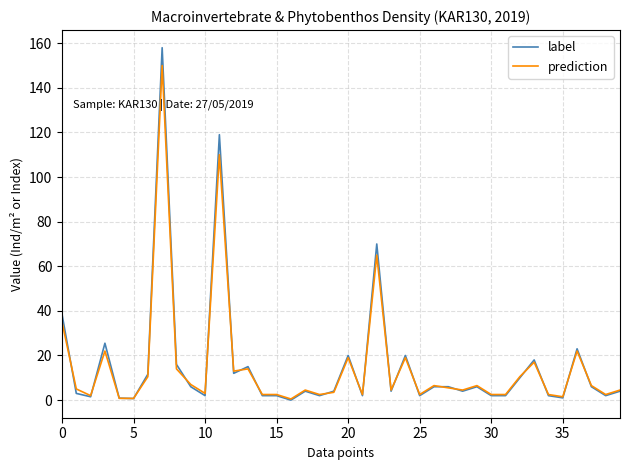

What is the greatest value displayed?

158.0